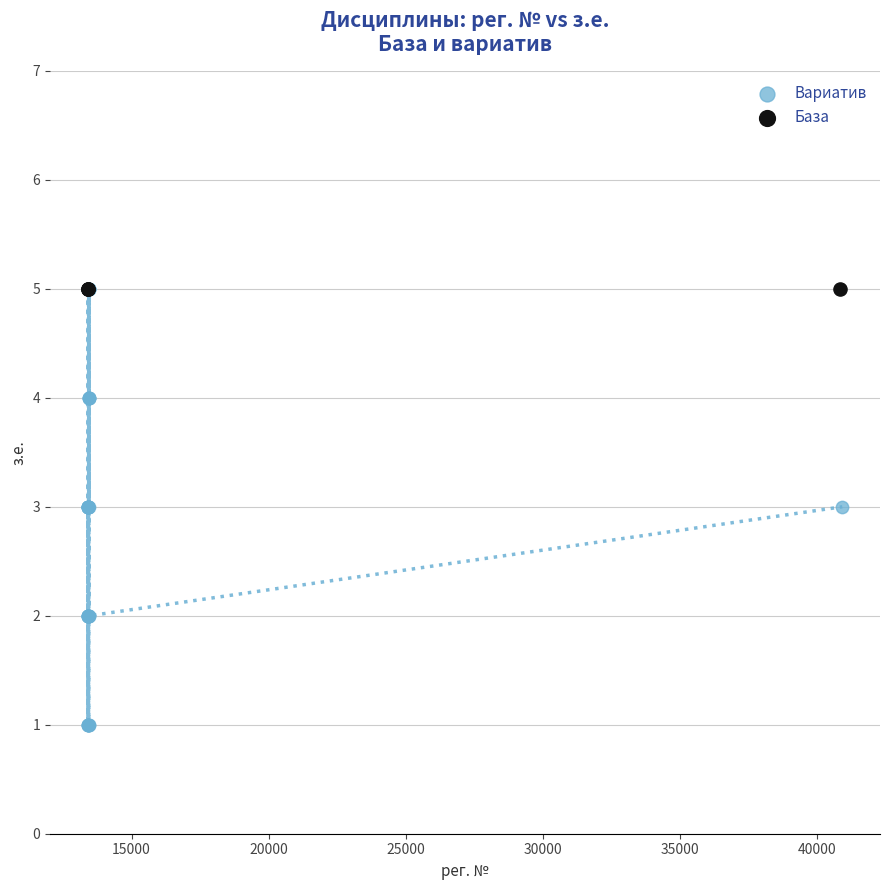

Which series reaches the minimum Y coordinate?

Вариатив